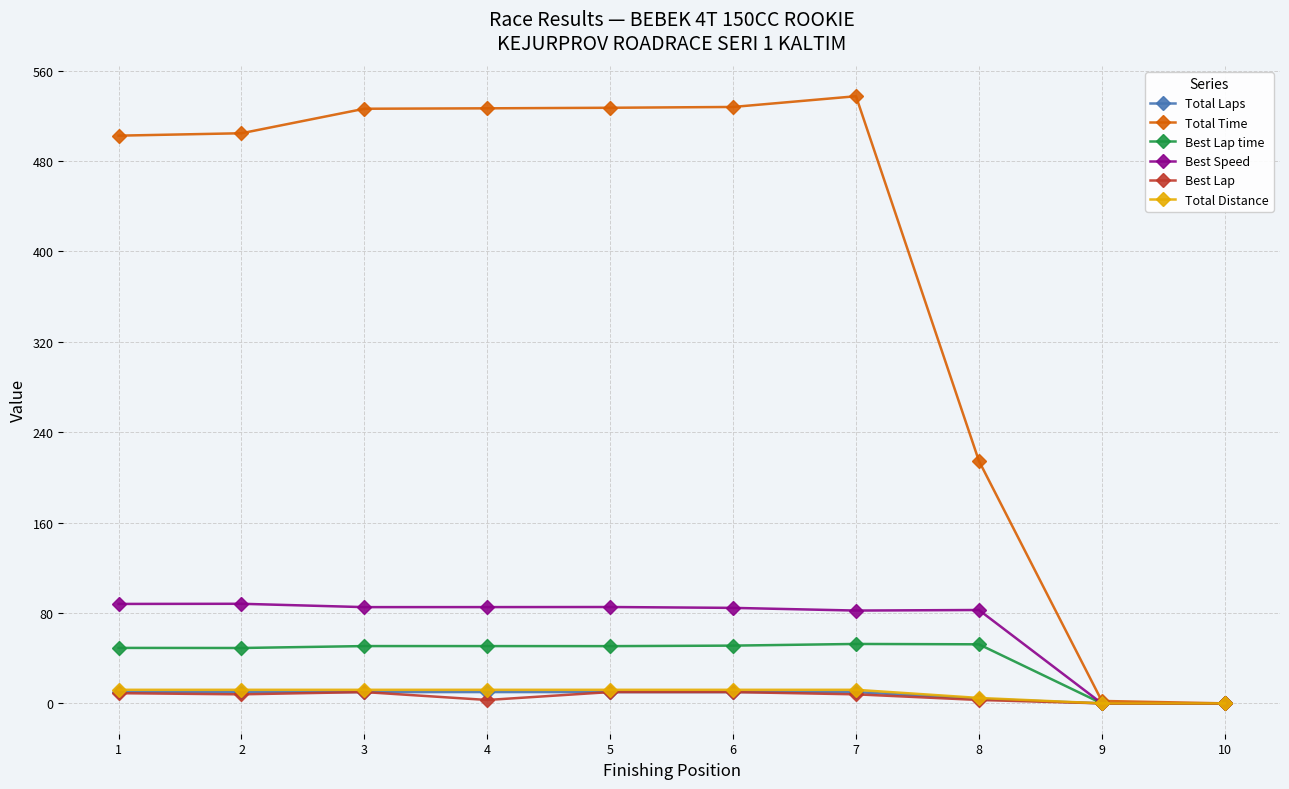

The value of Best Speed at 7 is 142.7. True or false?

False